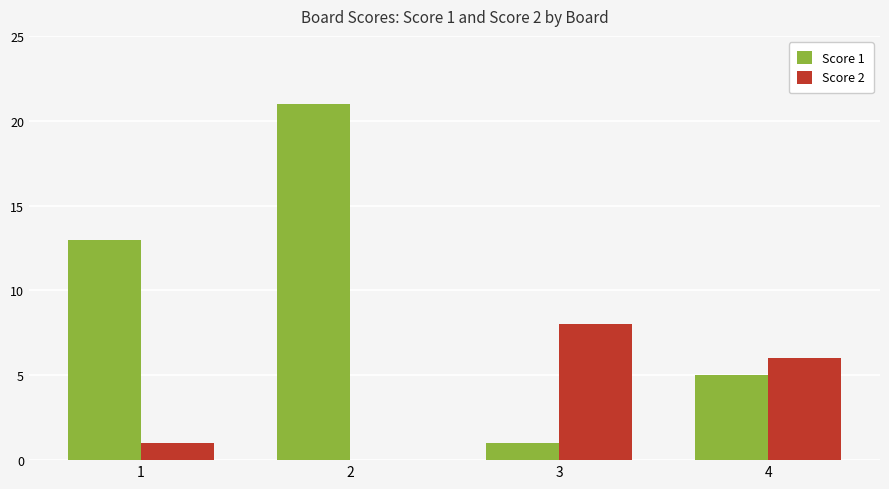

Reading left to right, extract all data points from this chart.

Score 1: 1=13	2=21	3=1	4=5
Score 2: 1=1	2=0	3=8	4=6